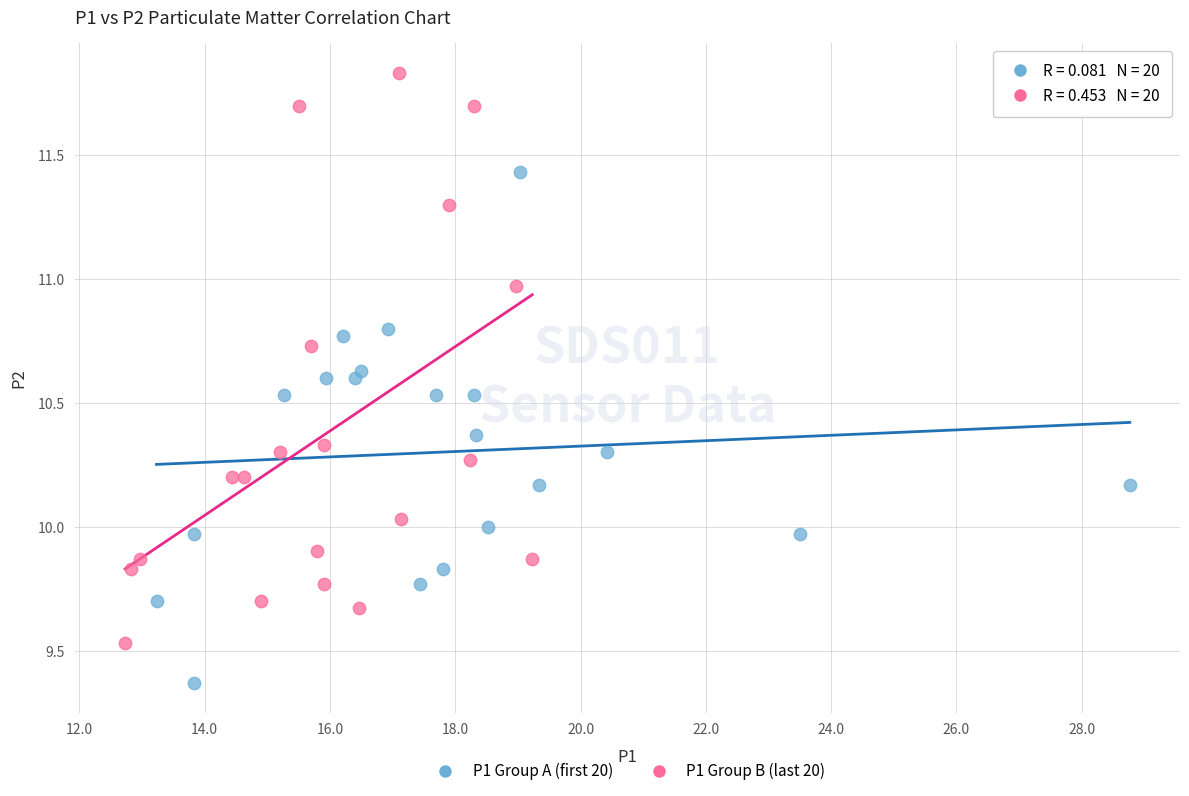

Which series has the largest Y range (max minus min)?

P1 Group B (last 20)